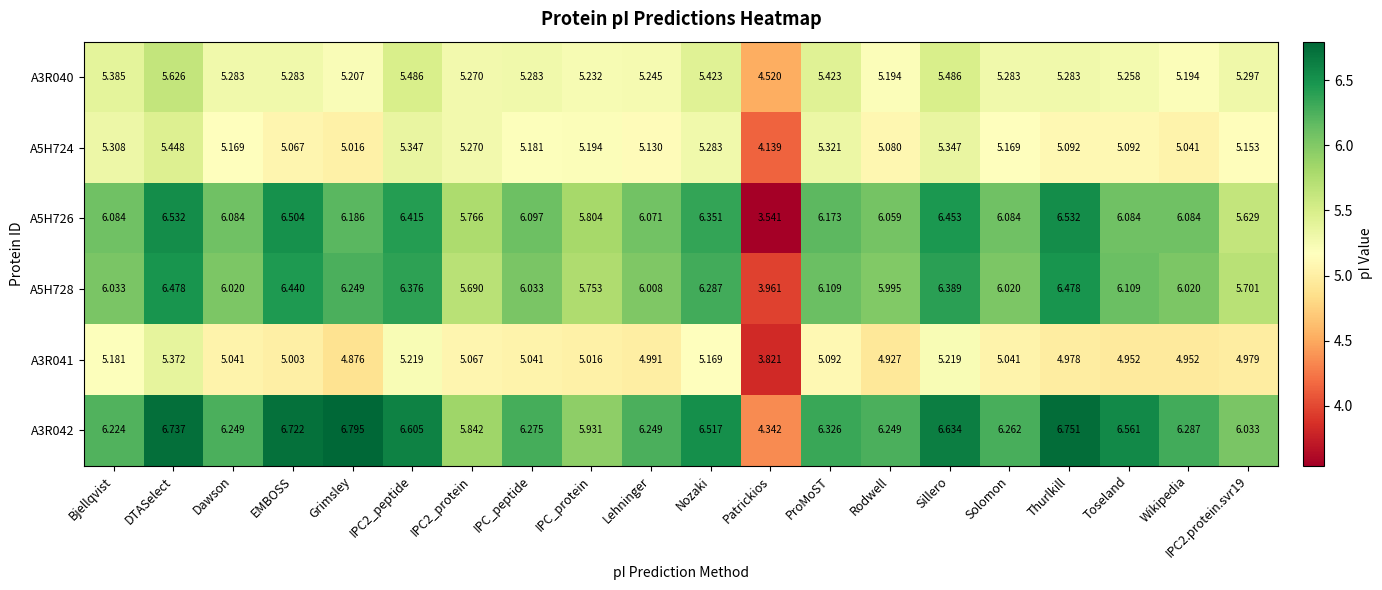

At which label does A3R041 first exceed 5?

Bjellqvist